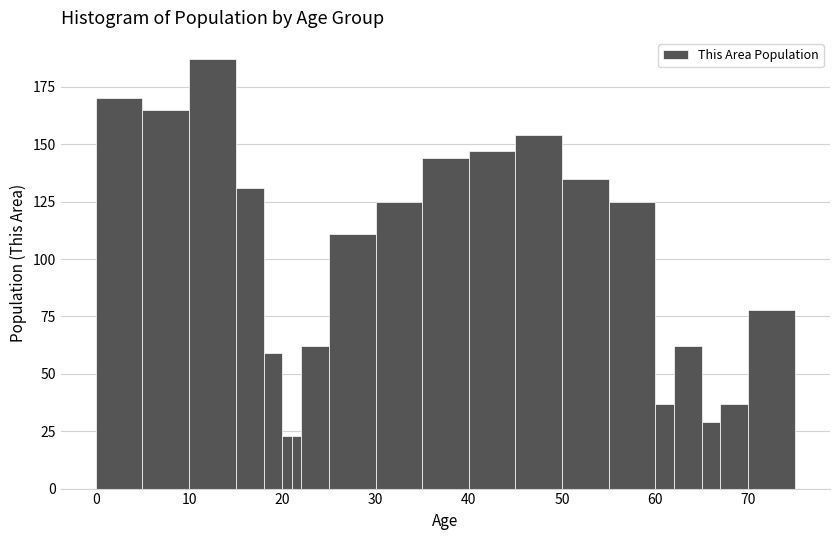

Around what value on the x-axis is the tallest bar? Give the approximate position of its centre, as read against the axis.

13